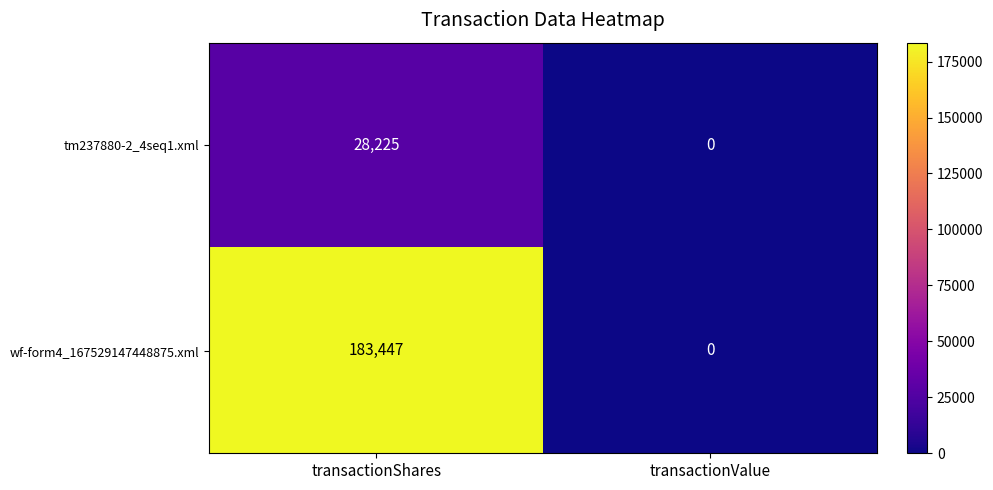

Is it true that tm237880-2_4seq1.xml equals 0 at transactionValue?

True